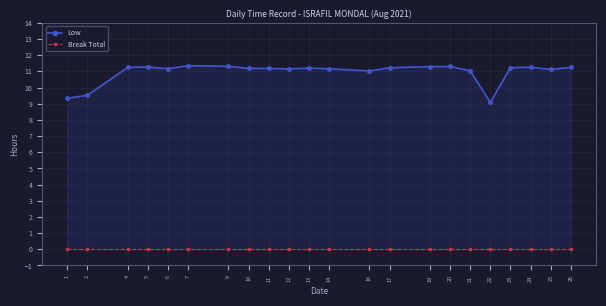

True or false: Low and Break Total intersect in this chart.

False